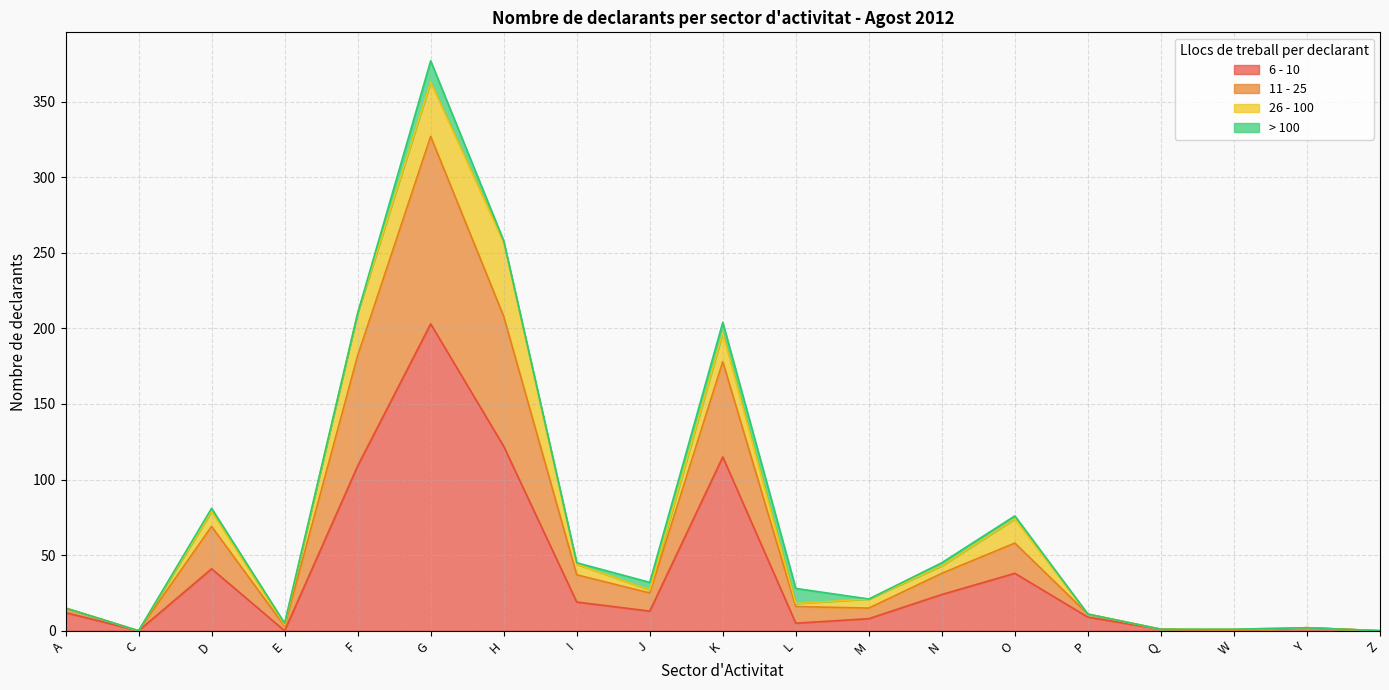

Which category has the highest value in the 6 - 10 series?

G